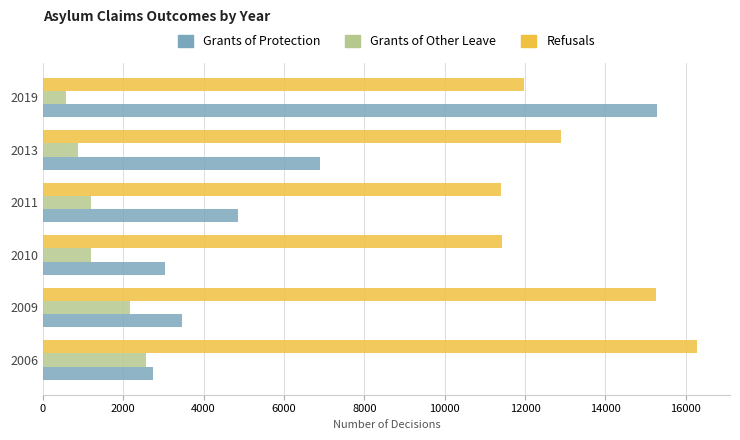

Read the Refusals value at 2006.

16288